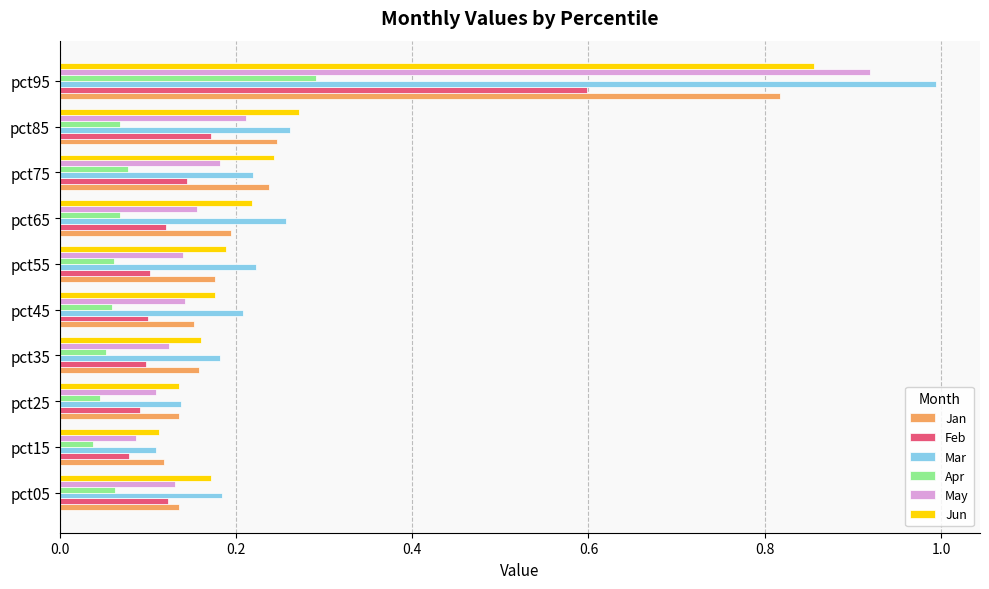

The Jan series shows 0.2 at pct45. True or false?

True